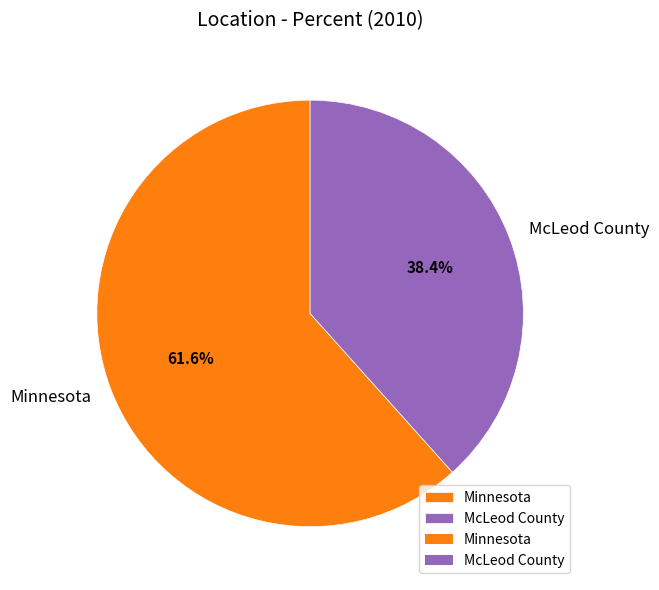

To the nearest percent, what is the combined percentage of Minnesota and McLeod County?

100%